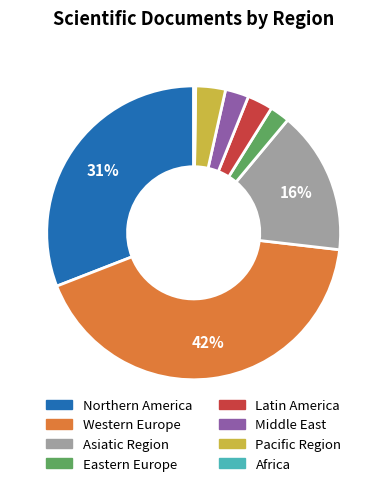

To the nearest percent, what is the difference between the largest and smallest slice percentages?

42%